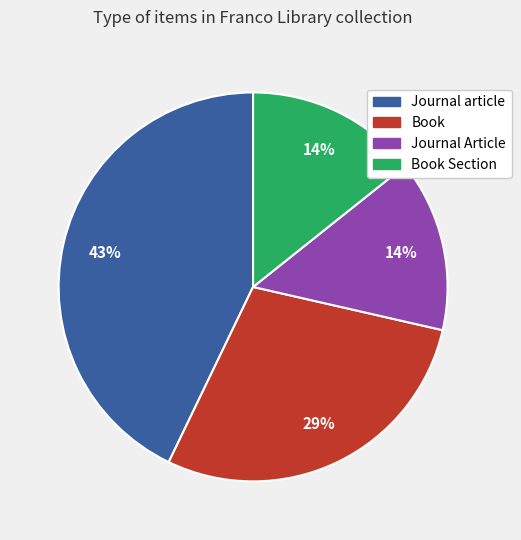

Is there a majority slice in this chart?

No